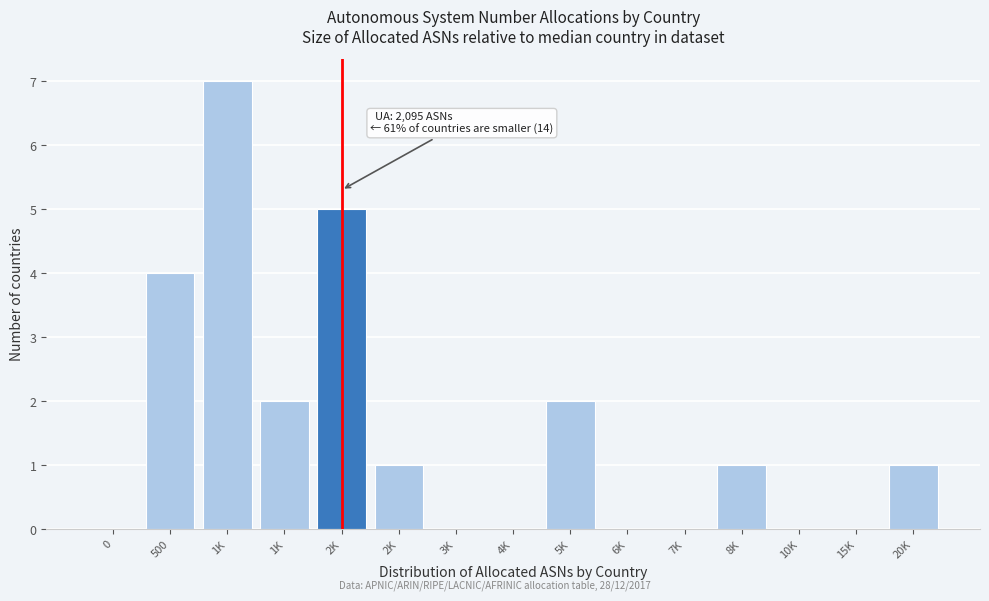

How many distinct data groups are displayed?

1